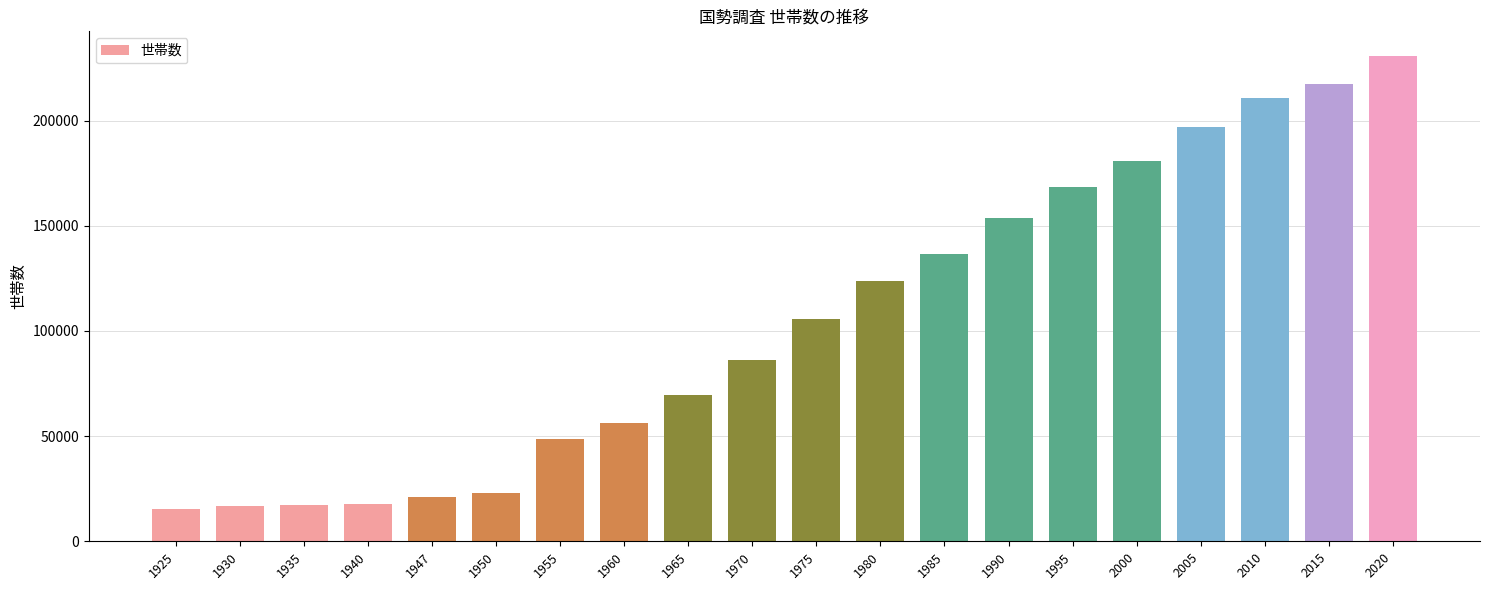

What is the maximum value shown in the chart?

230841